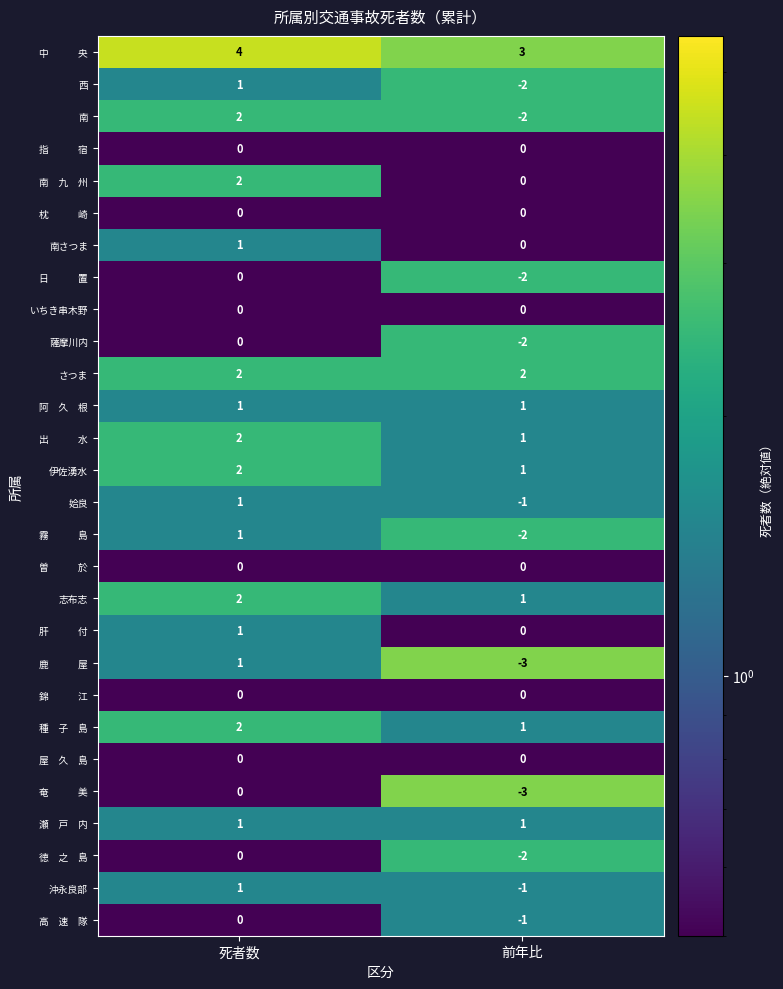

Which label corresponds to the largest value in the chart?

死者数